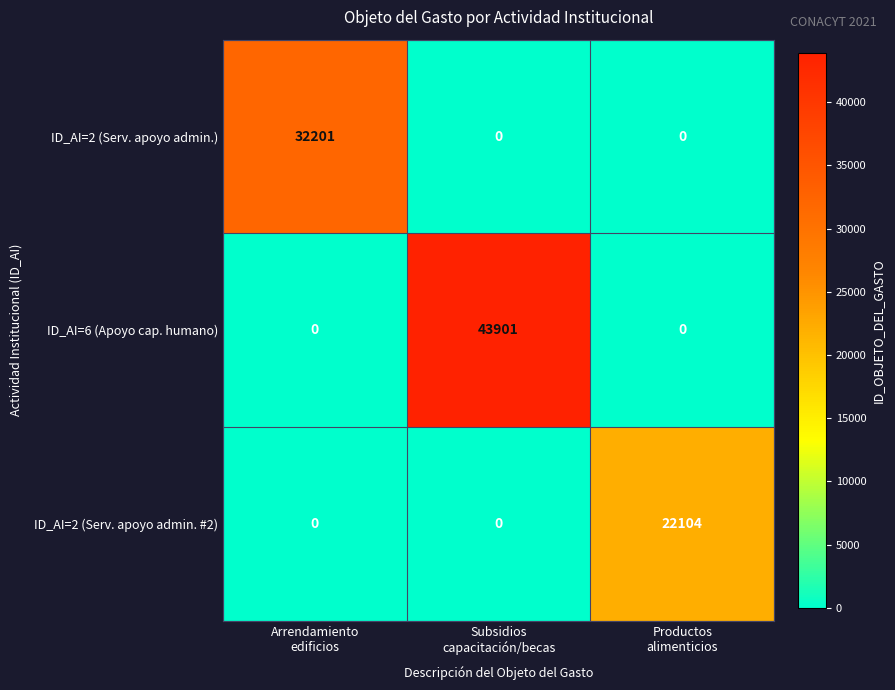

Rank the series by their average value, from lowest to highest.

ID_AI=2 (Serv. apoyo admin. #2), ID_AI=2 (Serv. apoyo admin.), ID_AI=6 (Apoyo cap. humano)